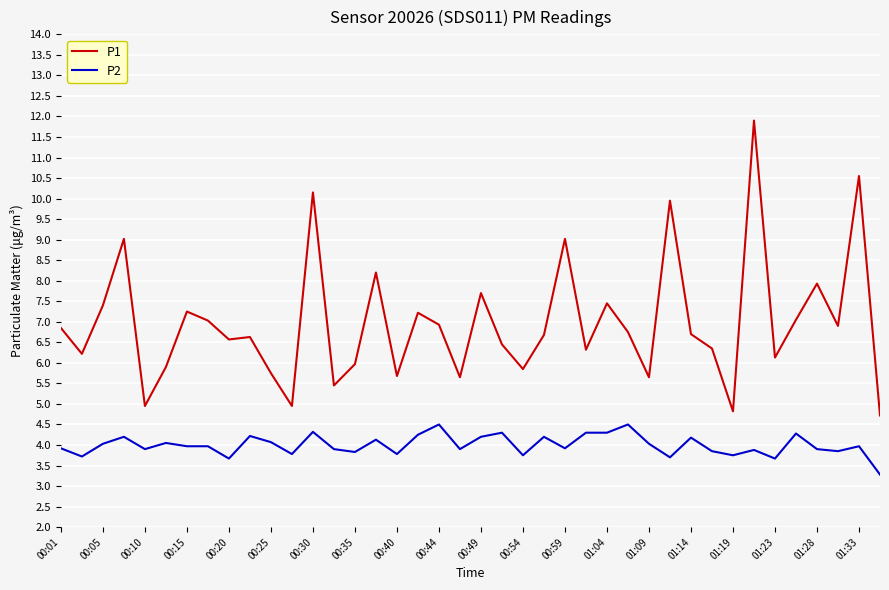

Rank the series by their average value, from highest to lowest.

P1, P2